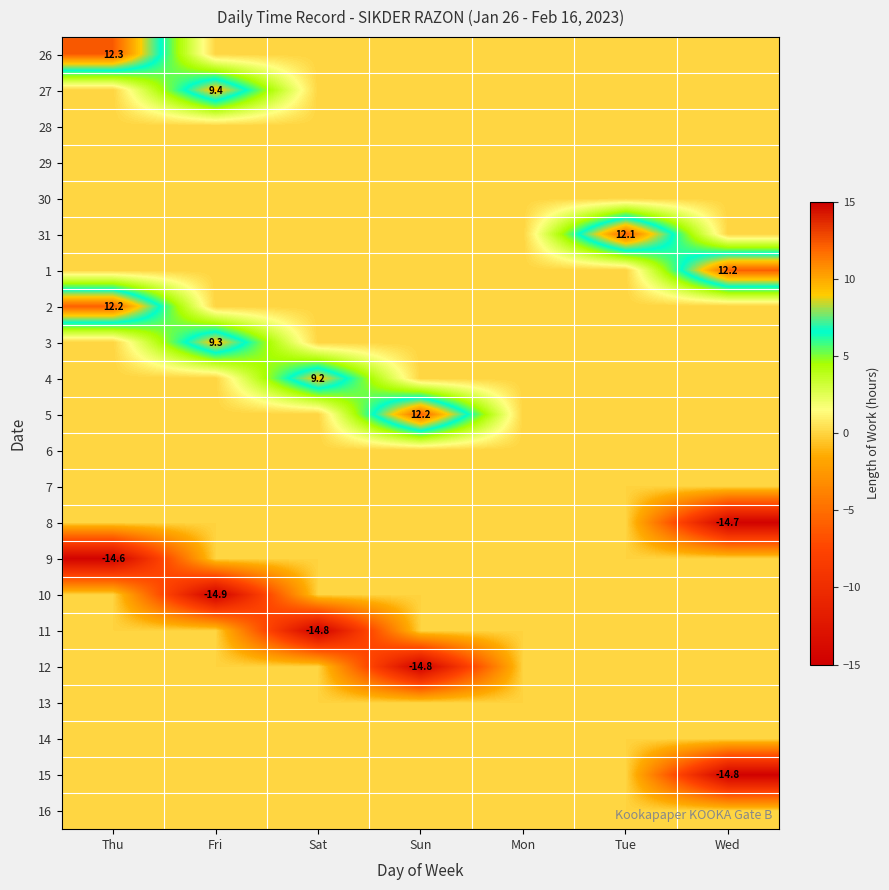

Is the value of 11 at Mon greater than the value of 6 at Mon?

No